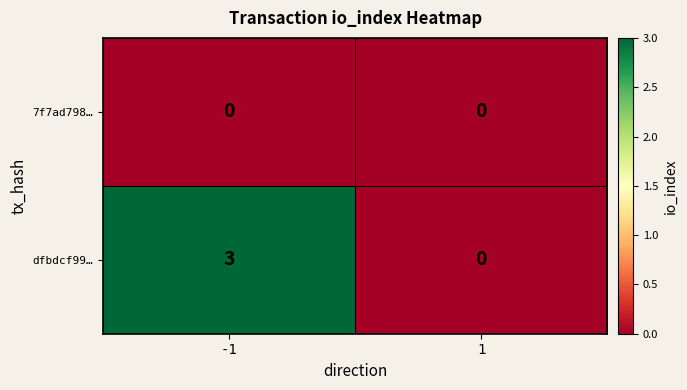

True or false: dfbdcf99… has a value of 4 at -1.

False